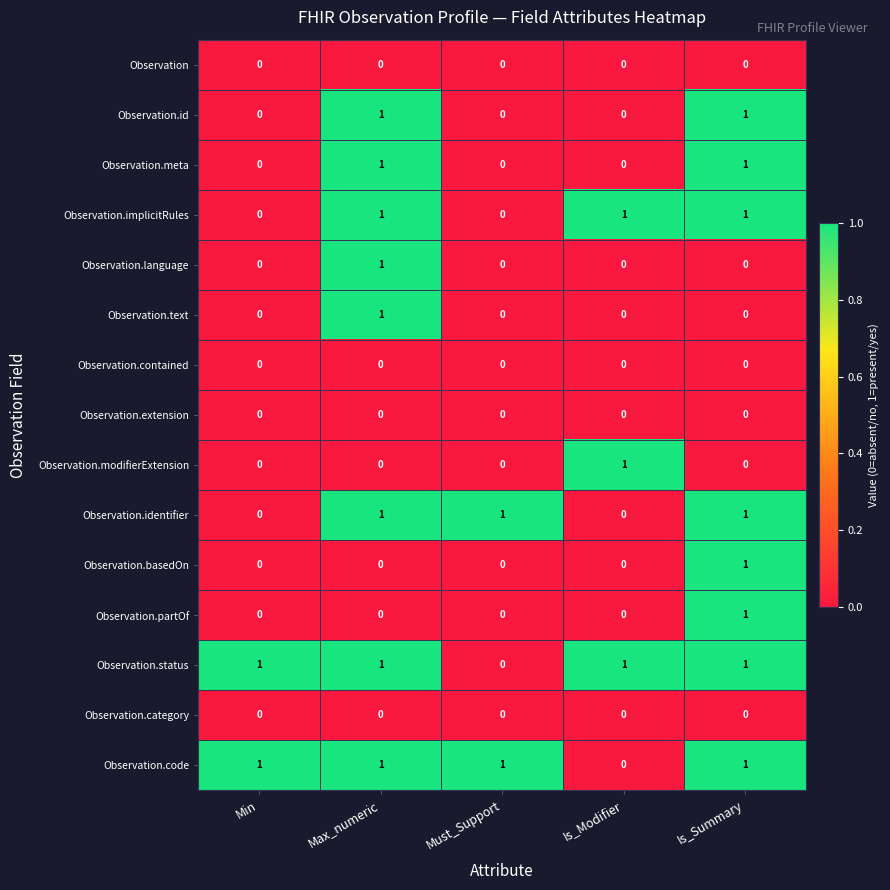

Is the value of Observation.code at Min greater than the value of Observation.modifierExtension at Min?

Yes